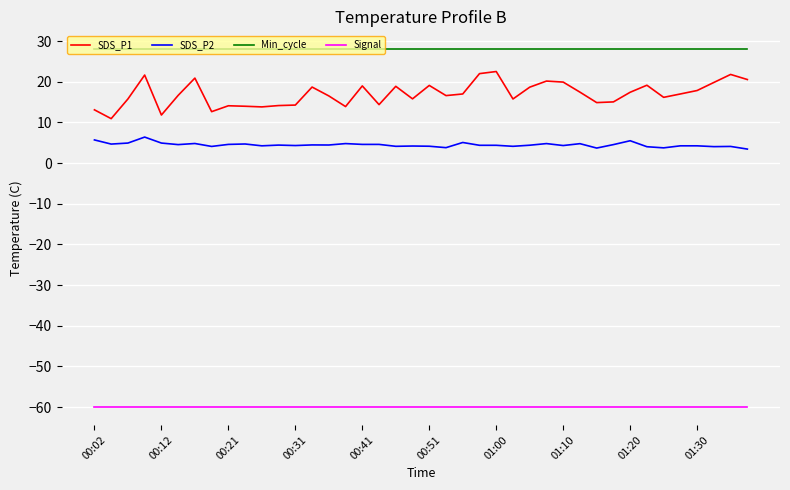

At how many categories does at least one series exceed 15?

40